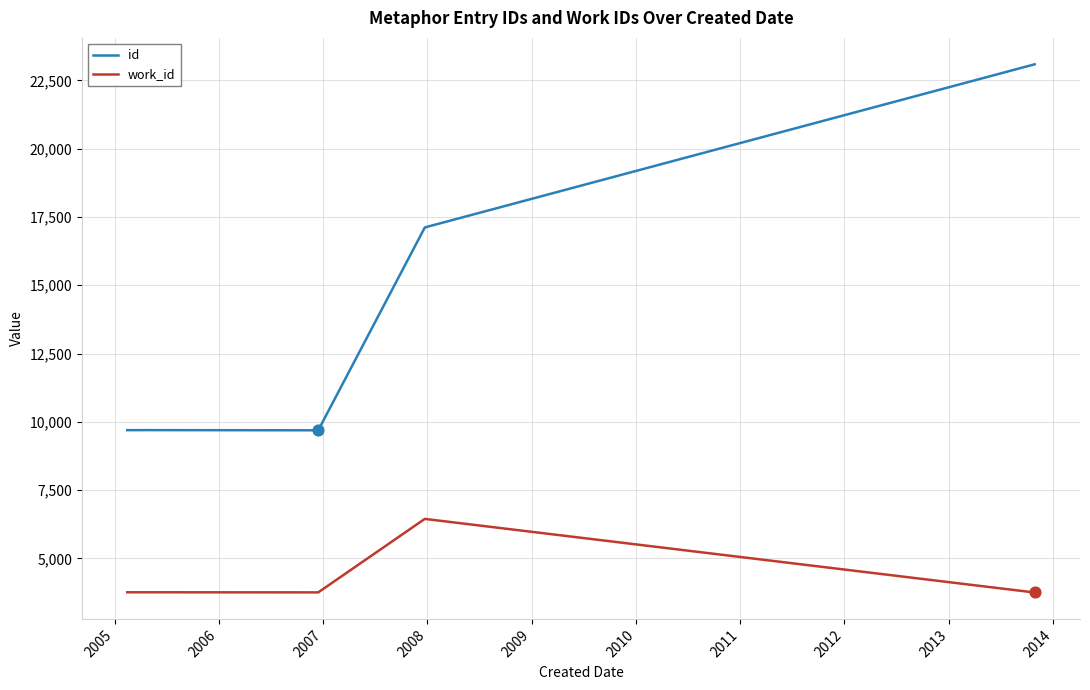

At which category is the sum across all series the highest?

2013